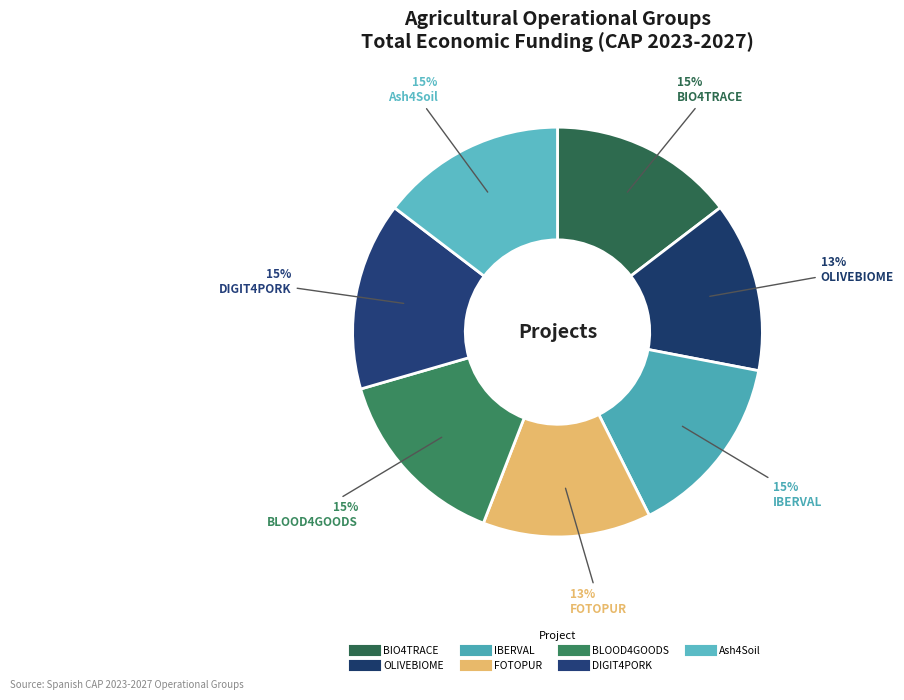

How much of the chart is everything except OLIVEBIOME?

86.6%